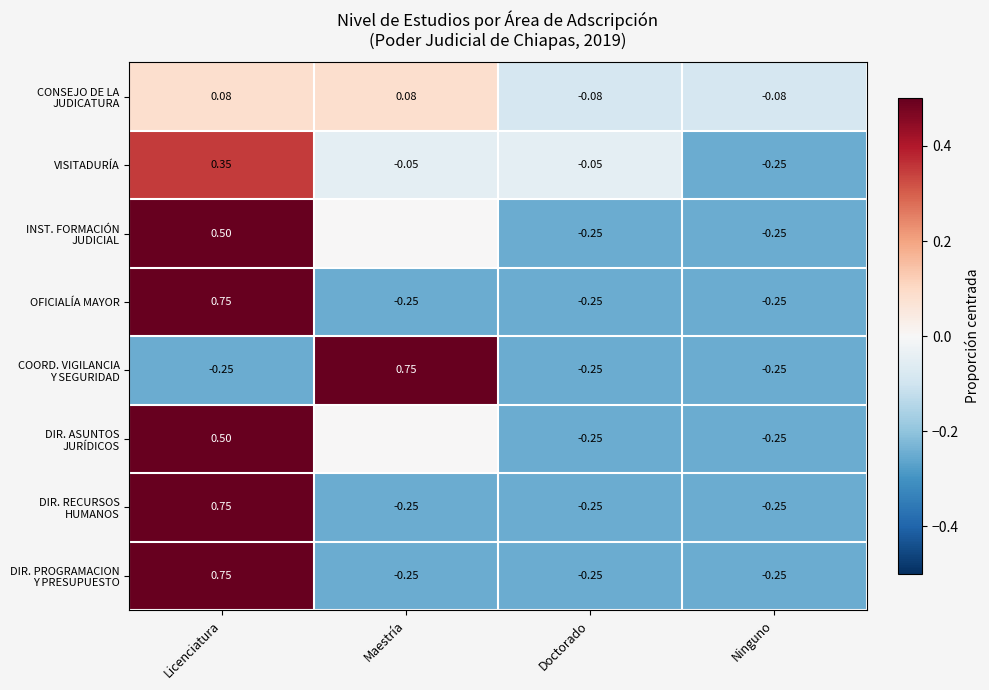

At how many categories does at least one series exceed 0?

2